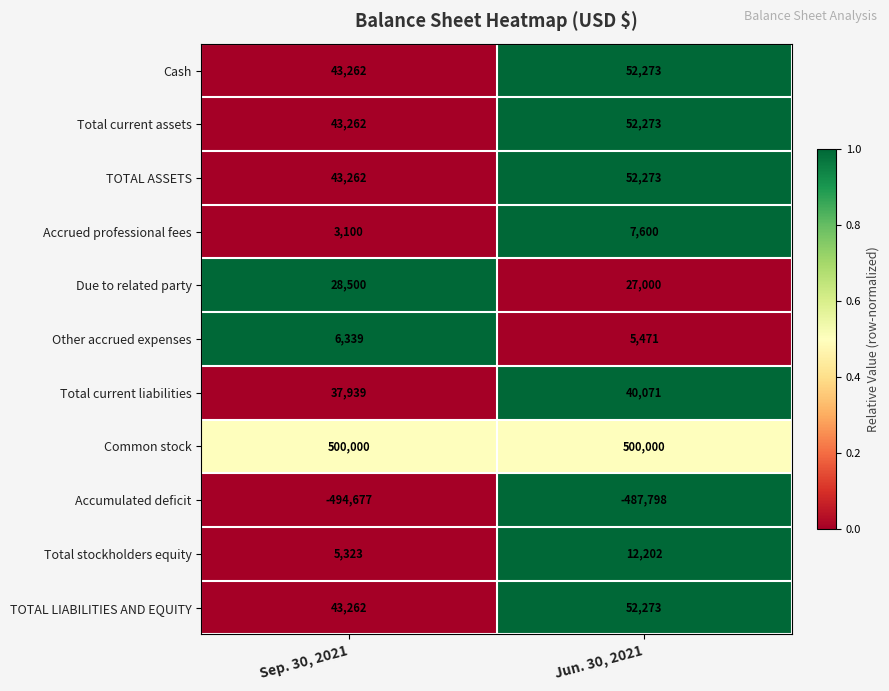

At which label is Total current assets closest to 47767?

Sep. 30, 2021